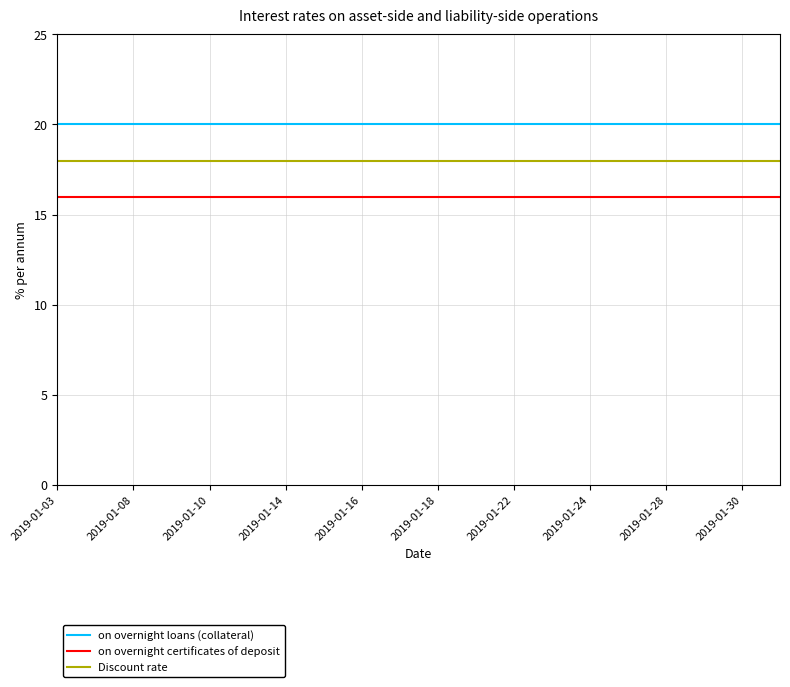

List the series in order of their peak value, highest first.

on overnight loans (collateral), Discount rate, on overnight certificates of deposit